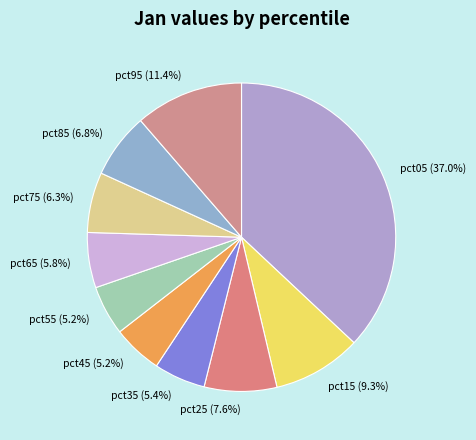

How much of the chart is everything except pct05?

63.0%